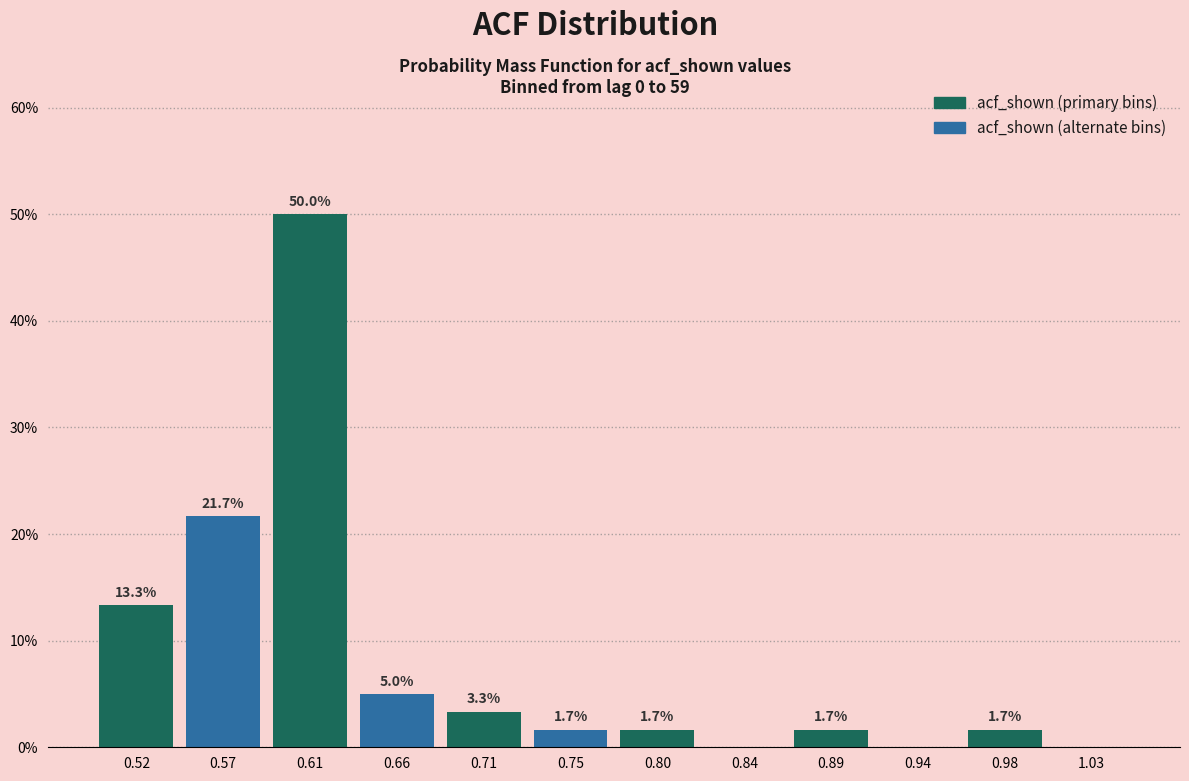

Over which range of the x-axis is the bar tallest?

0.590 to 0.640